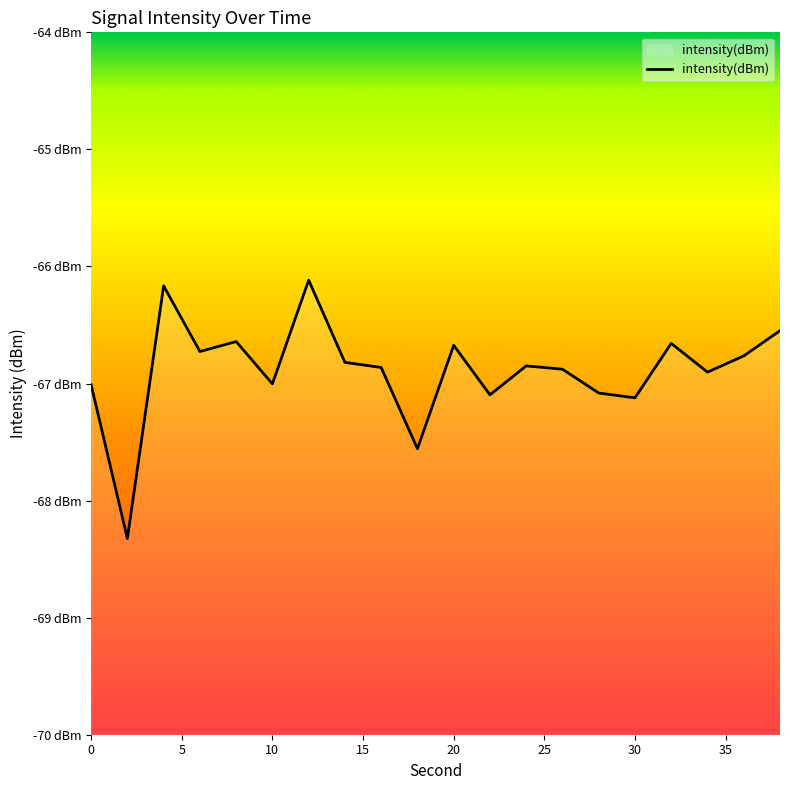

How many points are higher than both their immediate neighbors (excluding endpoints)?

6